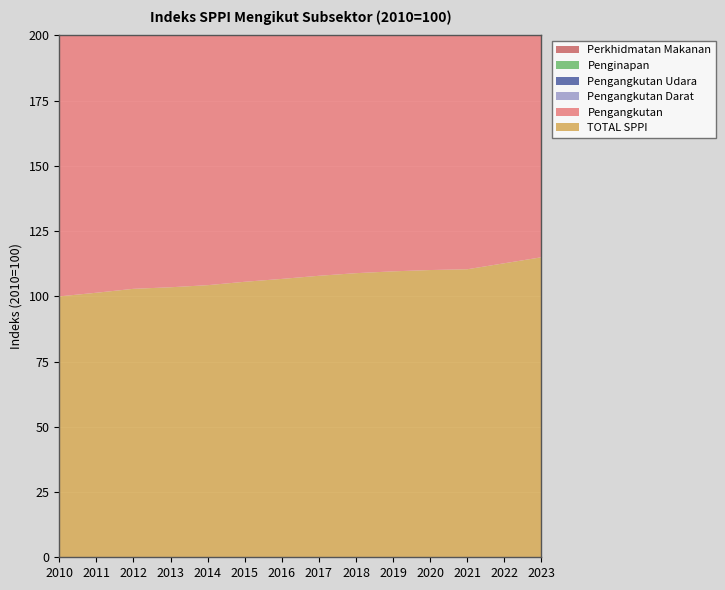

Reading right to left, transcribe all the data shown in this chart.

TOTAL SPPI: 115.0	112.7	110.4	110.1	109.6	108.9	107.9	106.7	105.6	104.3	103.5	102.9	101.4	100.0
Pengangkutan: 110.7	107.6	104.5	104.7	103.8	103.5	103.1	103.5	103.2	102.2	102.9	102.5	100.7	100.0
Pengangkutan Darat: 110.5	109.8	108.9	107.6	107.5	107.4	107.4	107.1	106.4	105.2	104.2	103.9	101.7	100.0
Pengangkutan Udara: 120.3	110.0	101.0	103.5	101.7	101.3	100.3	101.5	101.6	100.6	102.9	102.4	99.8	100.0
Penginapan: 150.8	143.3	135.9	134.0	132.2	129.3	125.9	121.2	117.4	113.5	109.7	107.0	103.9	100.0
Perkhidmatan Makanan: 160.8	152.0	143.1	141.0	138.7	135.2	131.2	125.7	121.1	116.5	111.8	108.6	104.8	100.0